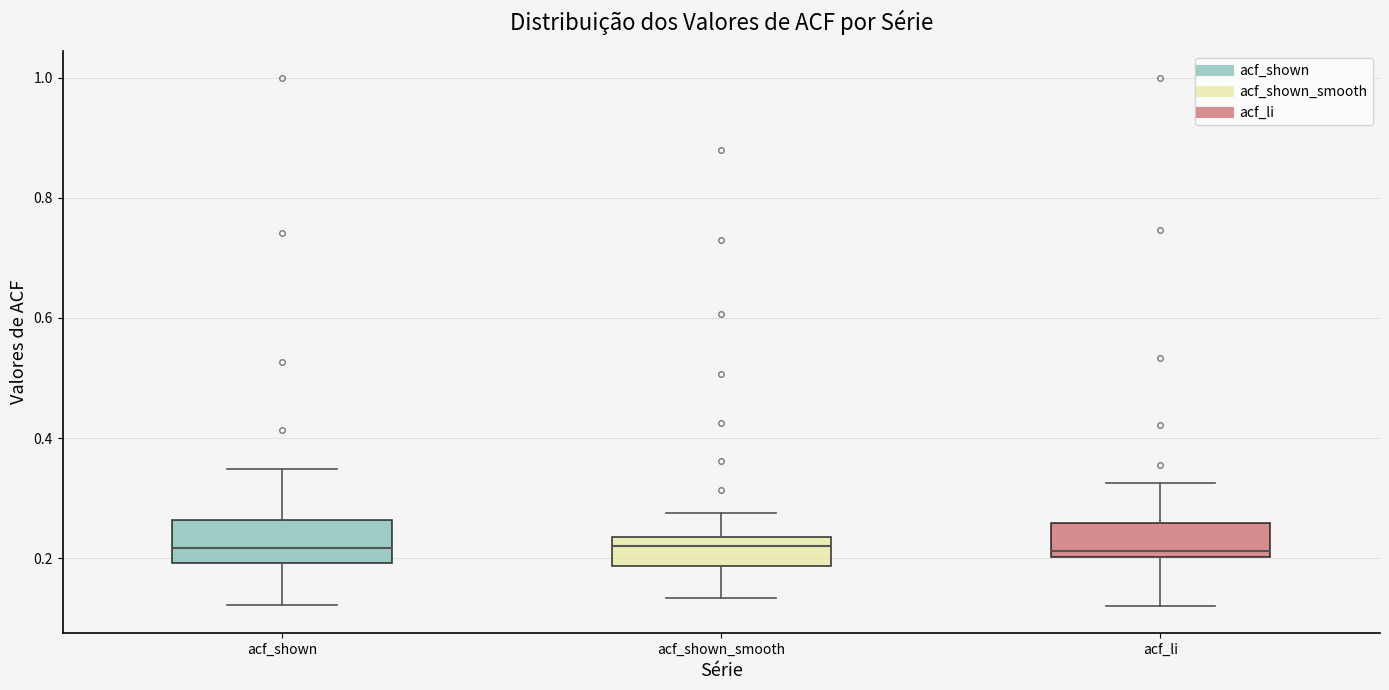

Reading left to right, read every box against the y-axis: the position of its median line, the range the box covers, and the ends of its whiskers. The values are not printed on the chart, so give them approximately, as read against the axis.

acf_shown: median 0.22, box 0.20 to 0.26, whiskers 0.12 to 0.34
acf_shown_smooth: median 0.22, box 0.18 to 0.24, whiskers 0.14 to 0.28
acf_li: median 0.22, box 0.20 to 0.26, whiskers 0.12 to 0.32